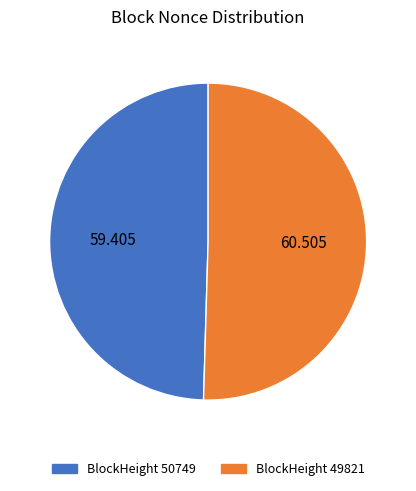

Does BlockHeight 50749 represent more than half of the total?

No